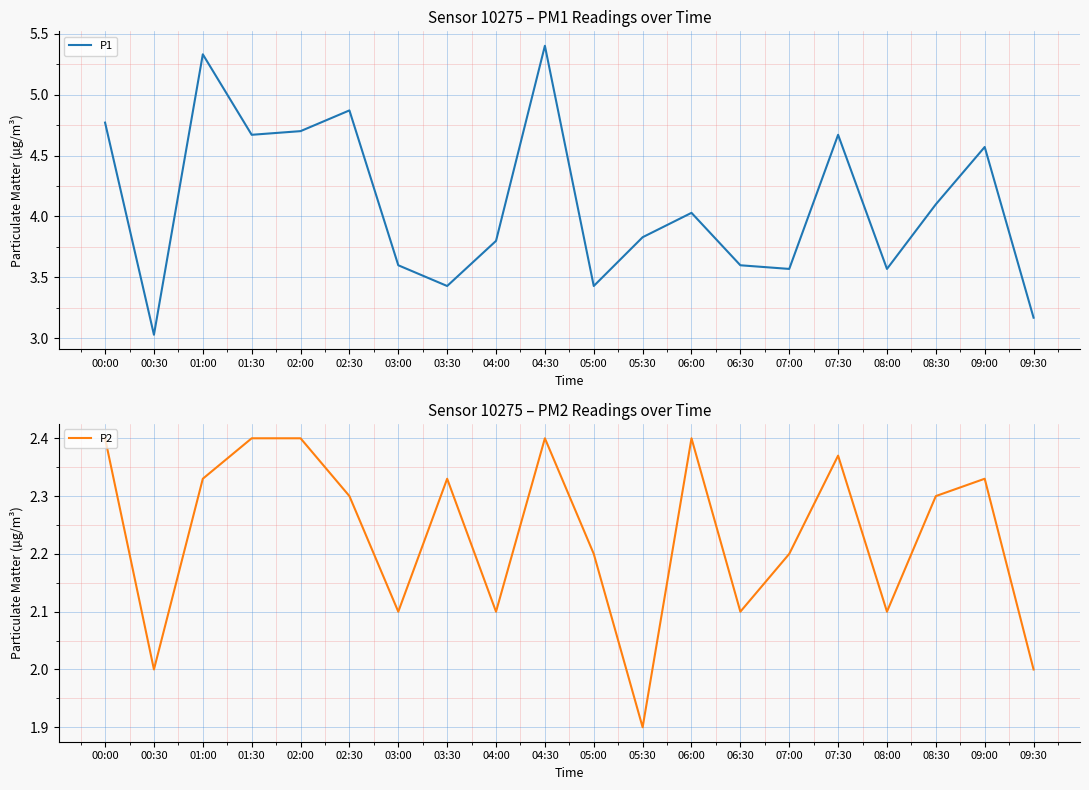

Rank the series at 01:30 from lowest to highest value.

P2, P1